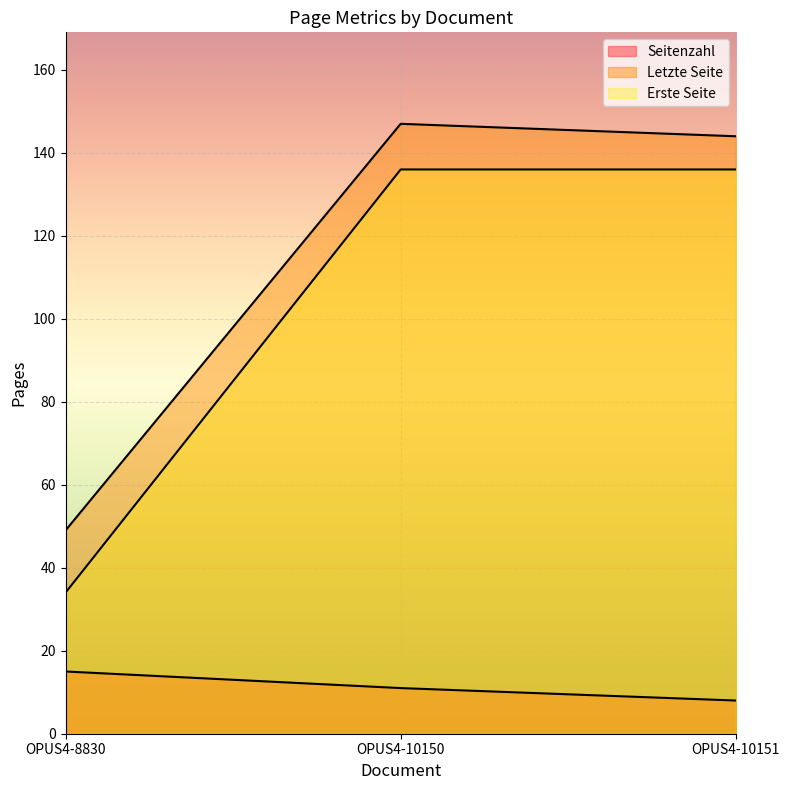

What are all the series names shown in the legend?

Seitenzahl, Letzte Seite, Erste Seite